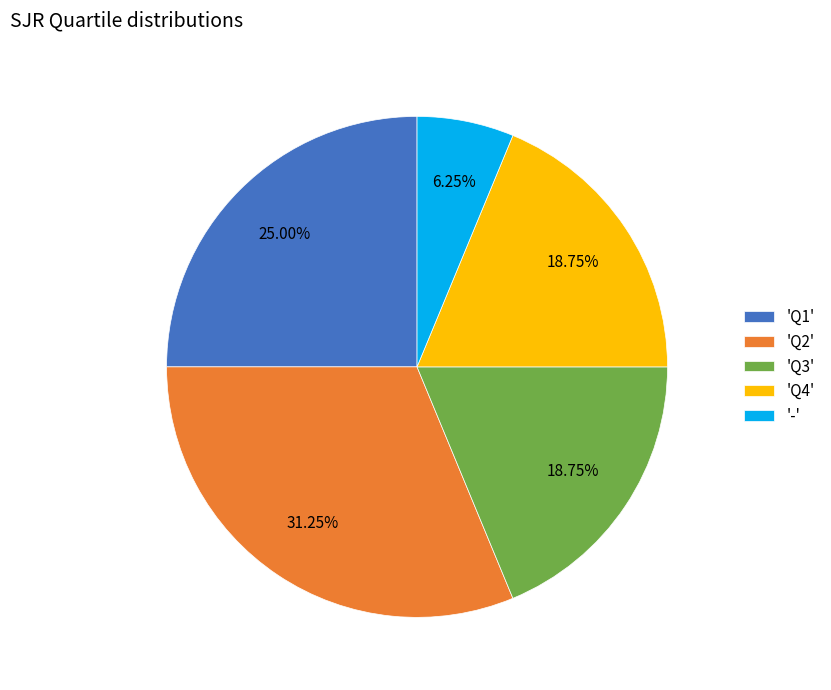

What is the largest slice in the pie chart?

'Q2'